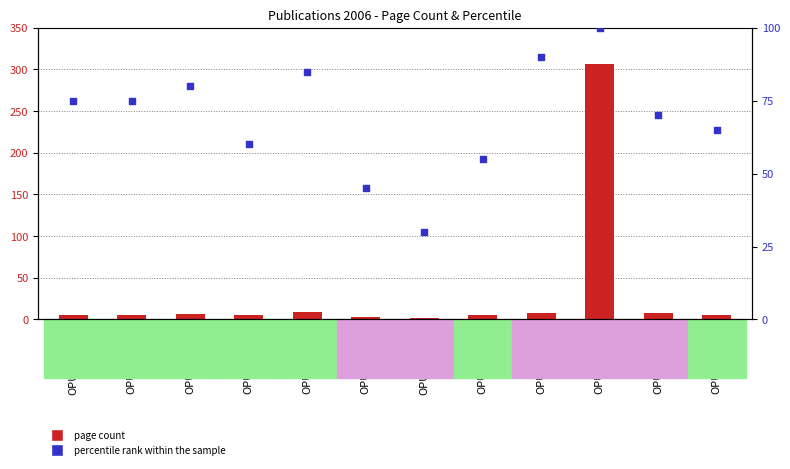

Which series contains the lowest Y value?

page count